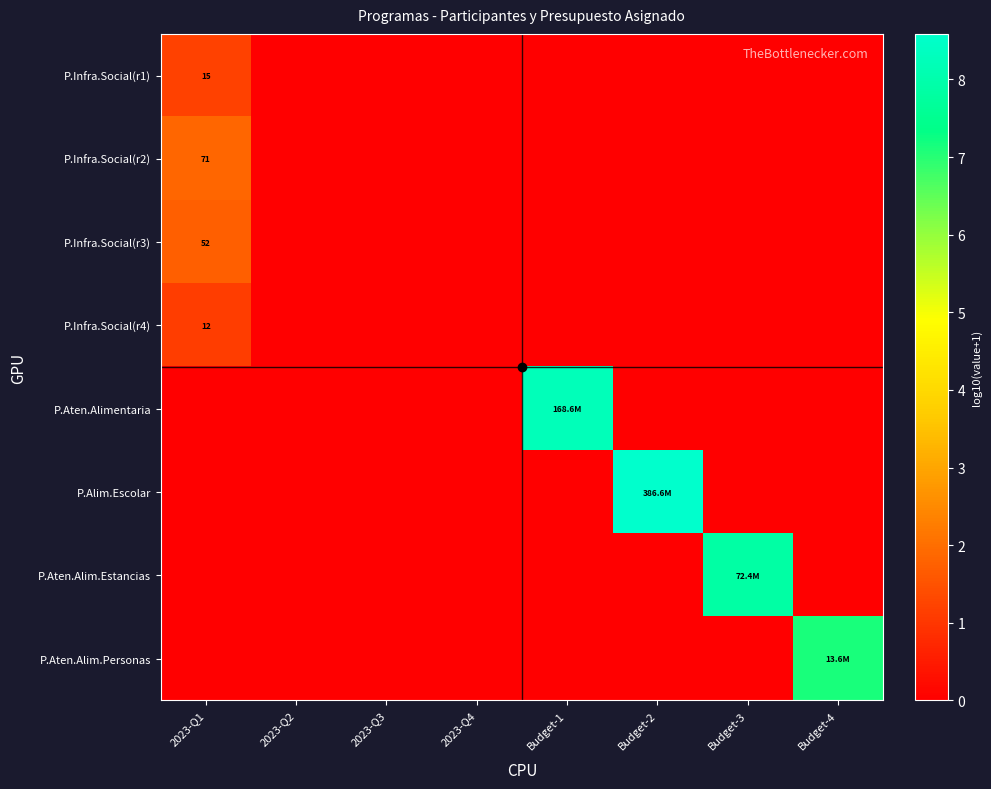

At 2023-Q4, list the series in order from largest to smallest.

P.Infra.Social(r1), P.Infra.Social(r2), P.Infra.Social(r3), P.Infra.Social(r4), P.Aten.Alimentaria, P.Alim.Escolar, P.Aten.Alim.Estancias, P.Aten.Alim.Personas